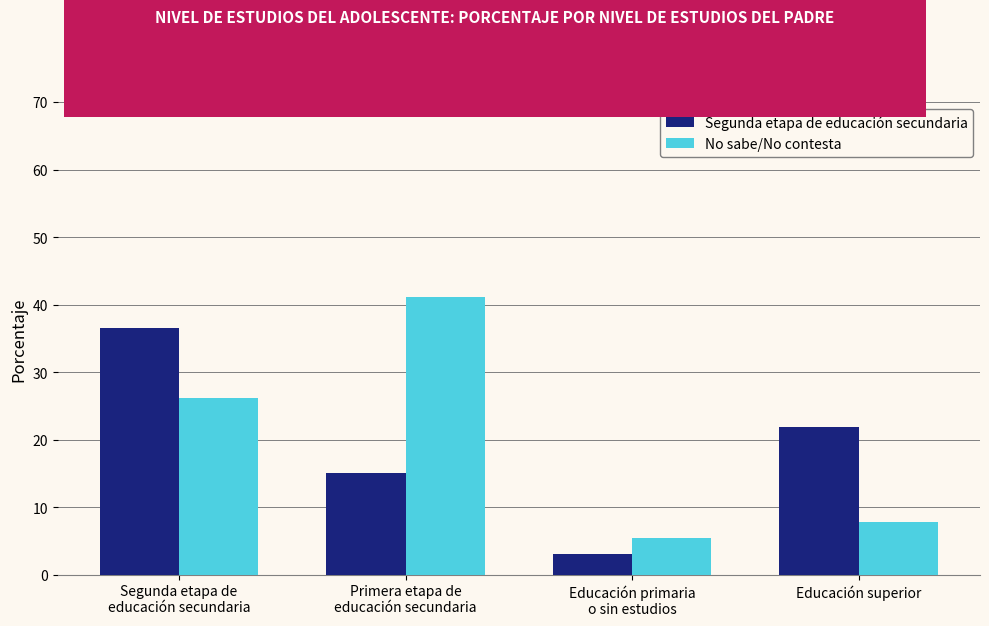

Where does the Segunda etapa de educación secundaria series first go above 21?

Segunda etapa de
educación secundaria